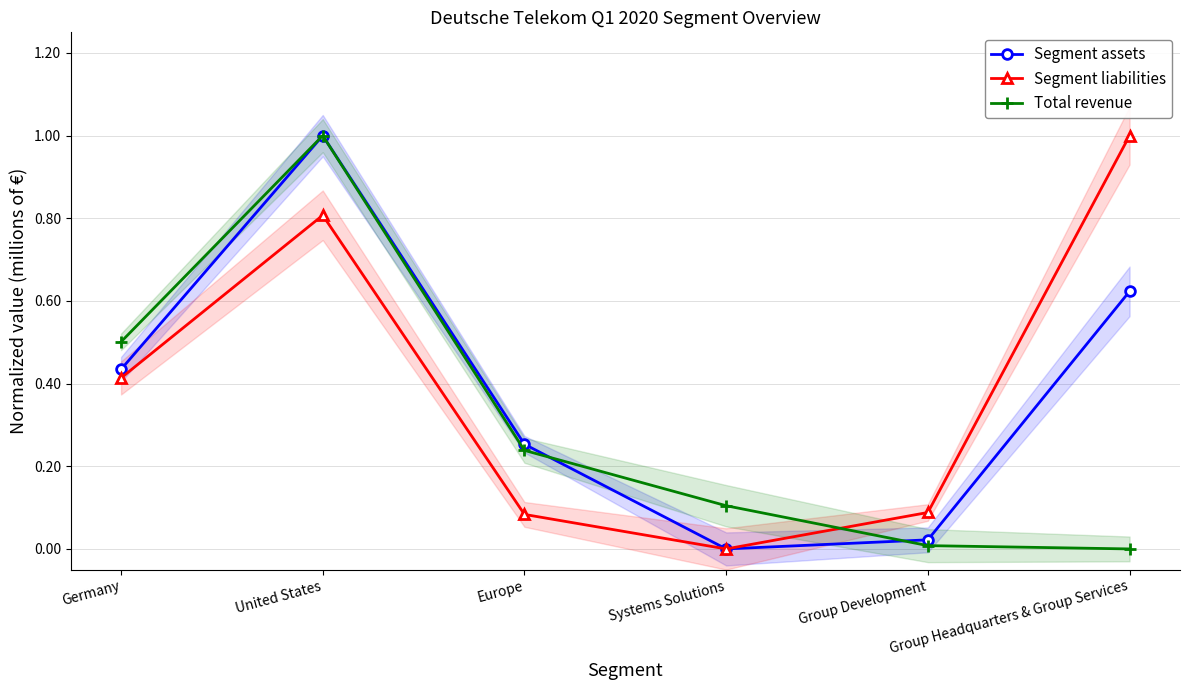

What is the sum of the Segment liabilities values at Europe and Group Development?

0.2